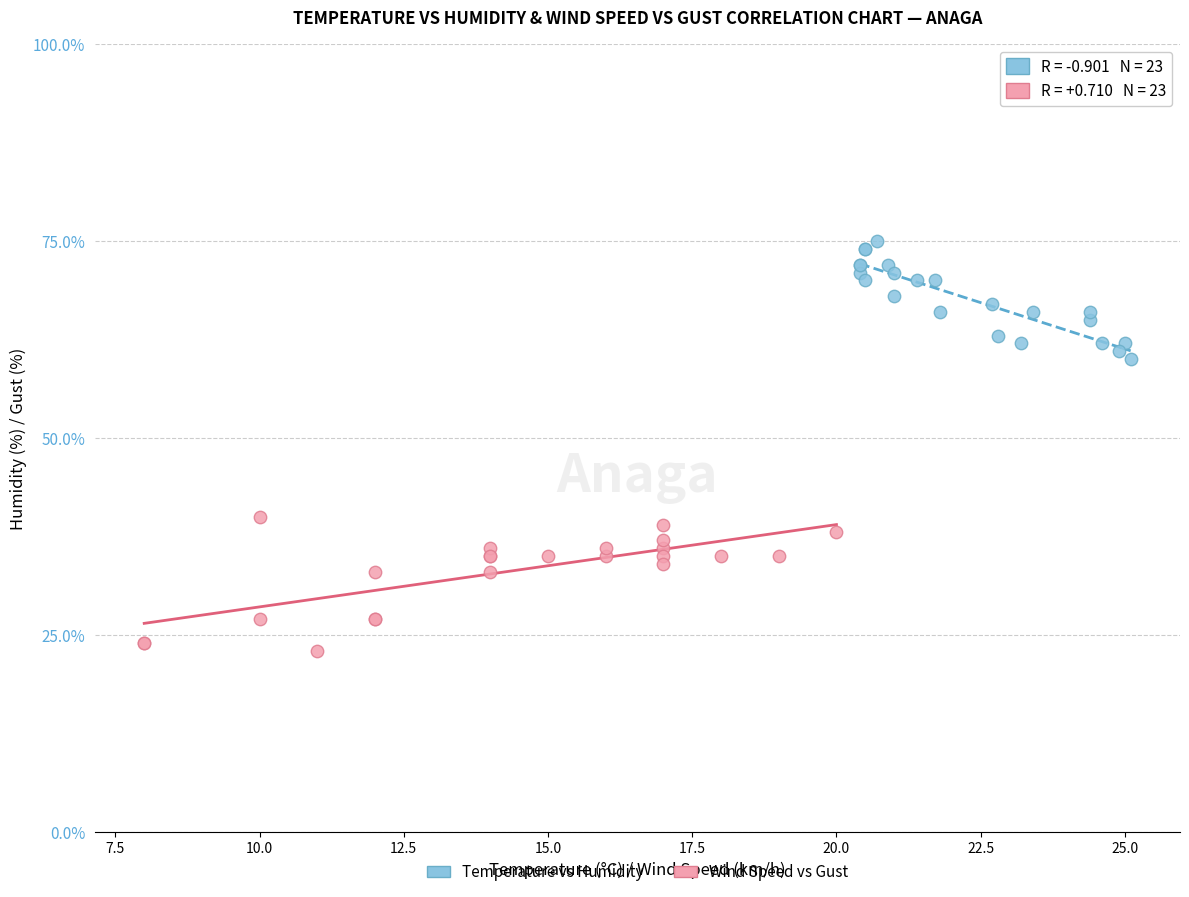

Which series contains the highest Y value?

Temperature vs Humidity